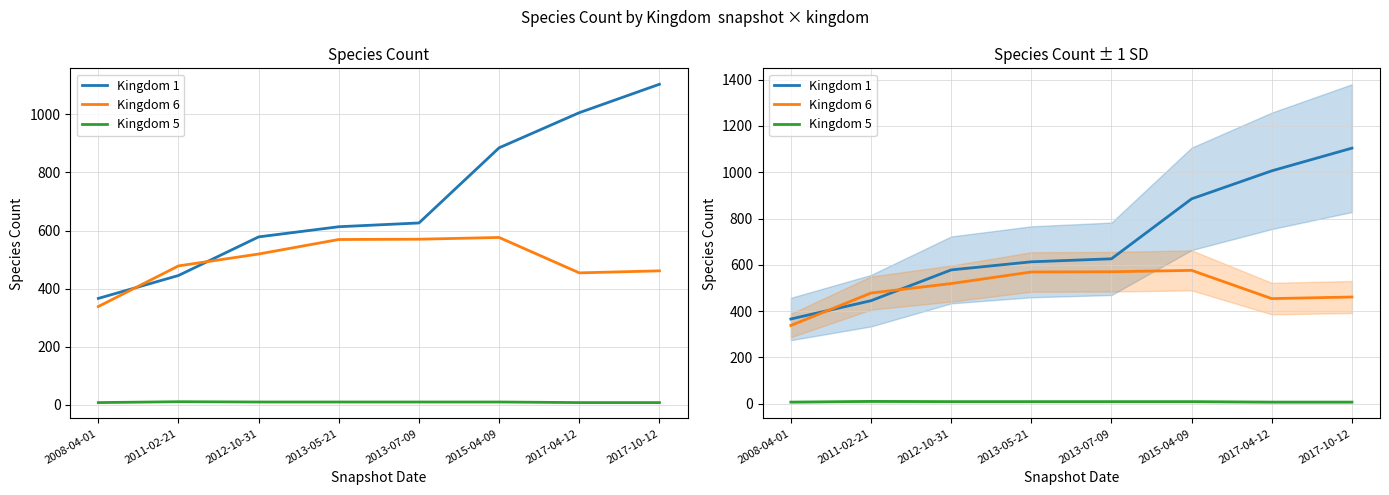

What is the label of the 8th point from the left?

2017-10-12